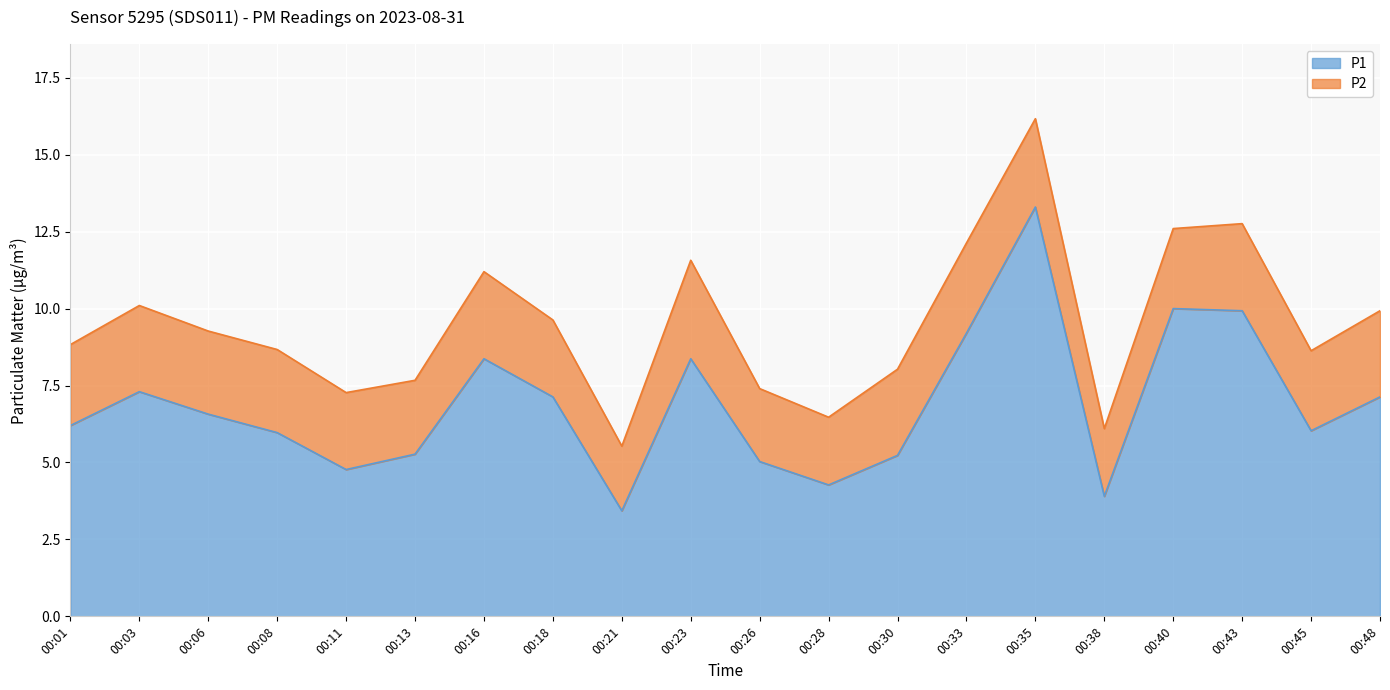

Reading right to left, transcribe all the data shown in this chart.

7.1	6.0	9.9	10.0	3.9	13.3	9.2	5.2	4.3	5.0	8.4	3.4	7.1	8.4	5.3	4.8	6.0	6.6	7.3	6.2